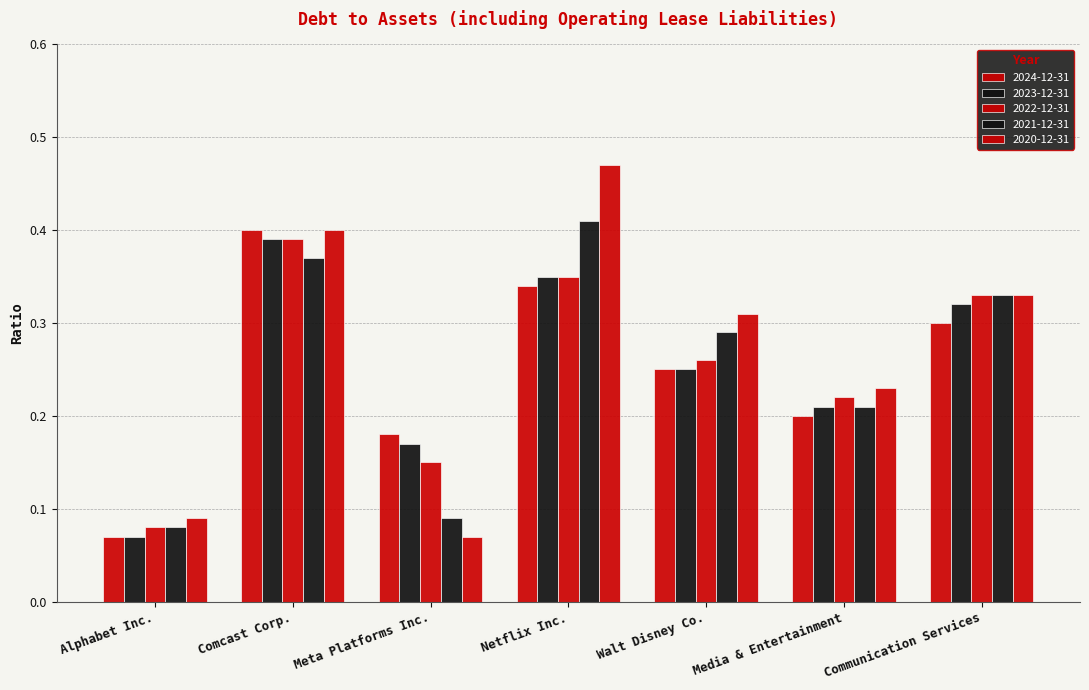

Where is 2023-12-31 nearest to the value 0?

Alphabet Inc.